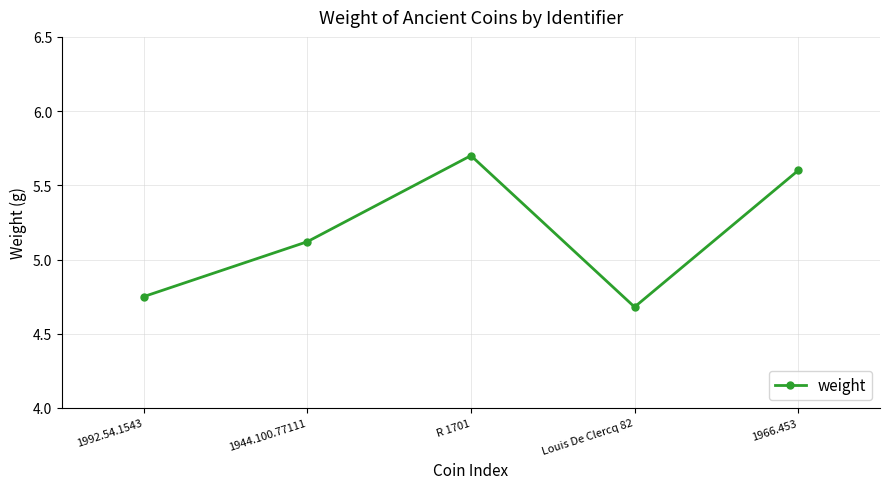

How many interior local peaks (higher than both neighbors) does the data have?

1